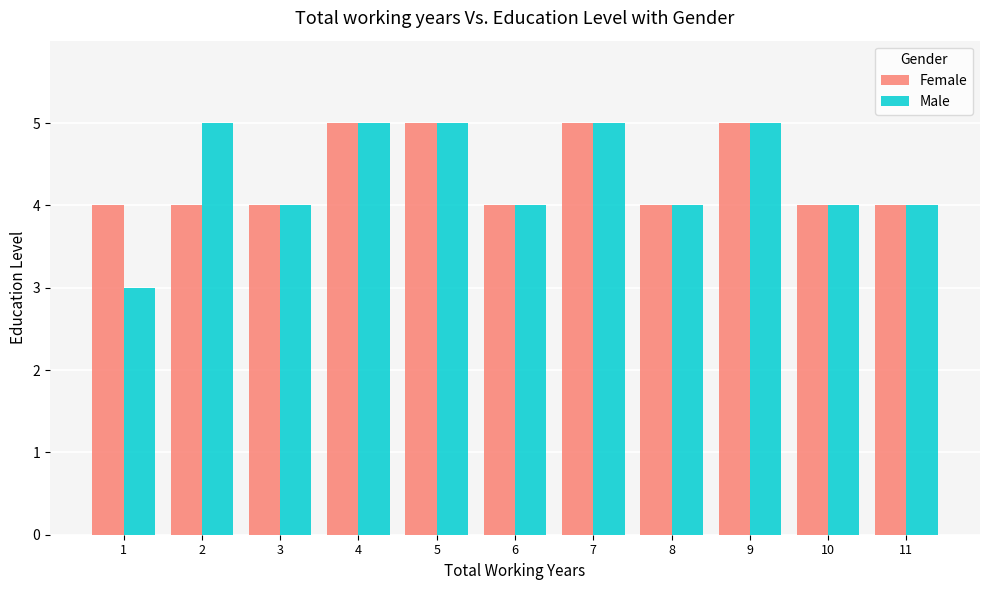

Reading left to right, what are all the values shown in this chart?

Female: 1=4	2=4	3=4	4=5	5=5	6=4	7=5	8=4	9=5	10=4	11=4
Male: 1=3	2=5	3=4	4=5	5=5	6=4	7=5	8=4	9=5	10=4	11=4